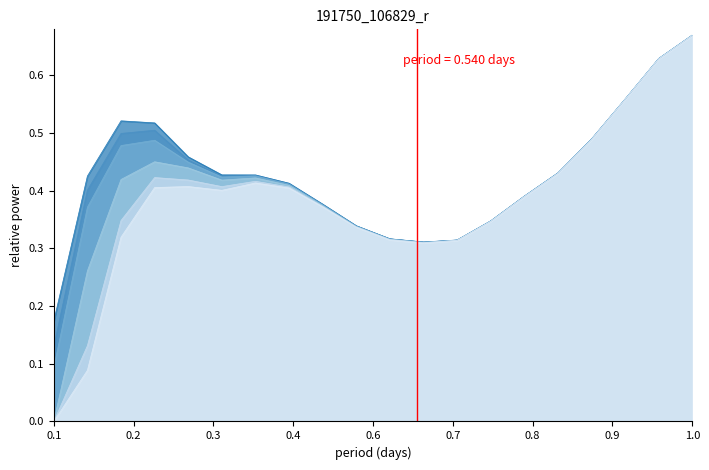

At which category does the chart reach its peak across all series?

1.0